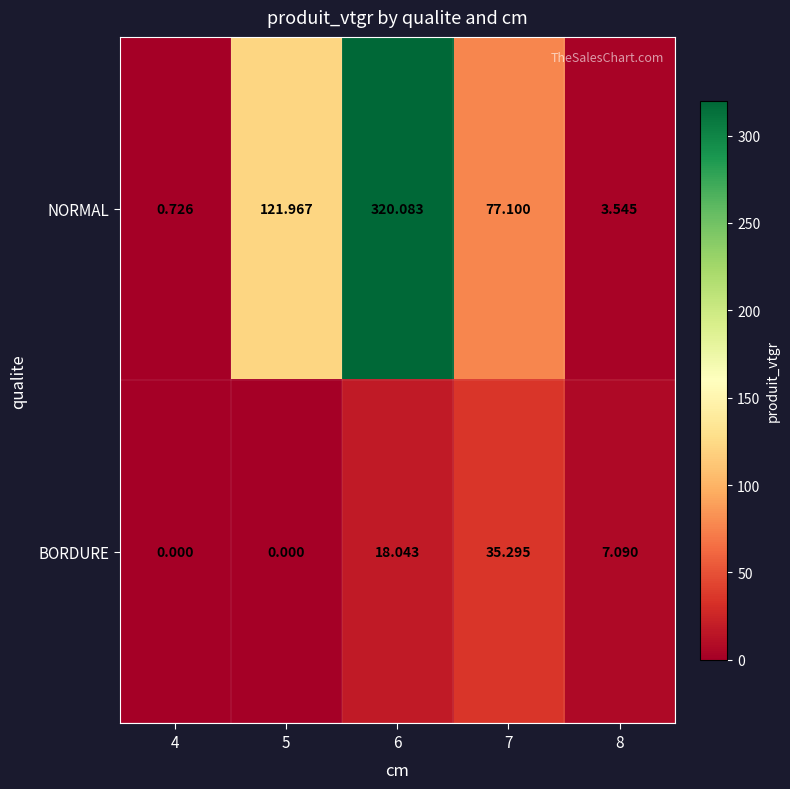

Is the value of NORMAL at 4 greater than the value of BORDURE at 5?

Yes